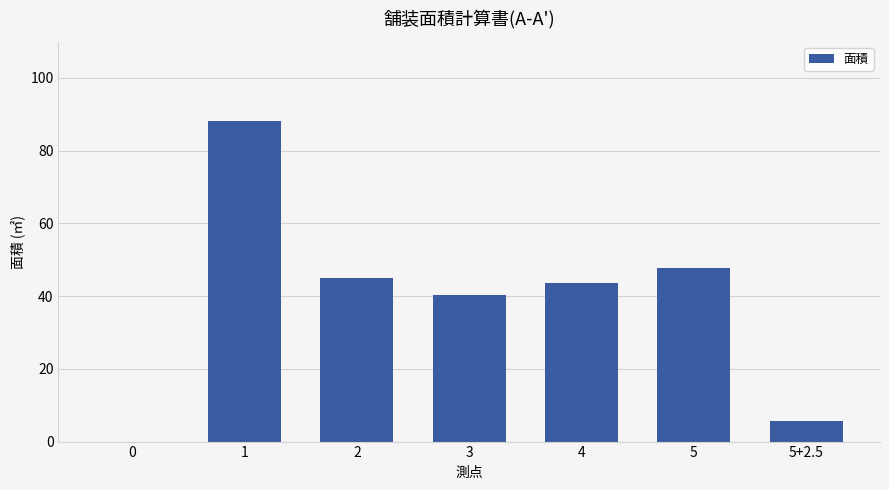

What is the maximum value shown in the chart?

88.3